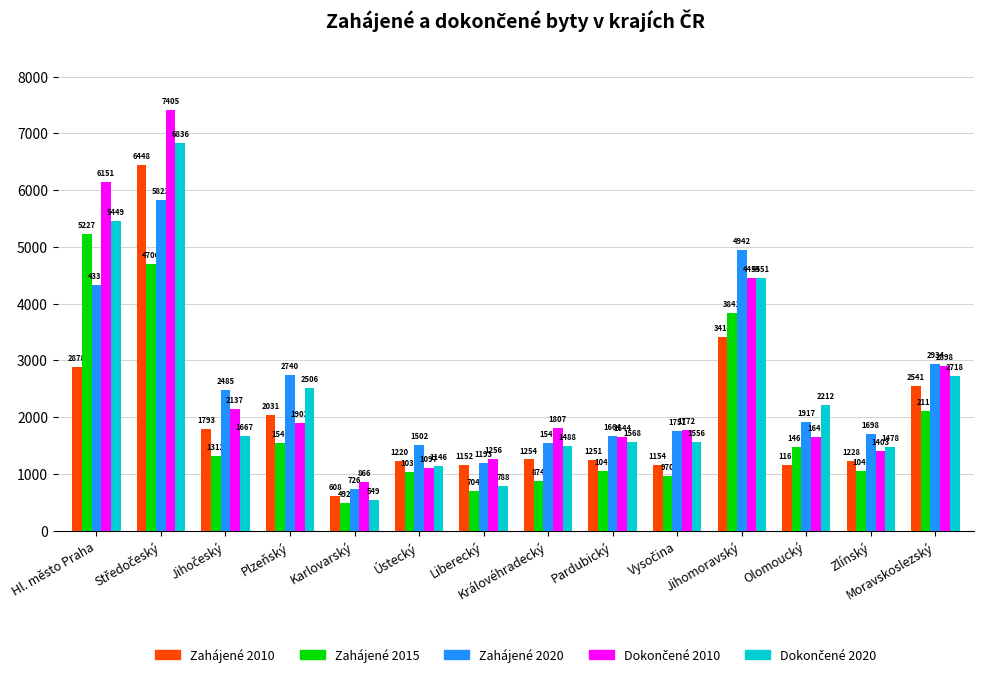

What is the difference between the highest and lowest values at Královéhradecký?

933